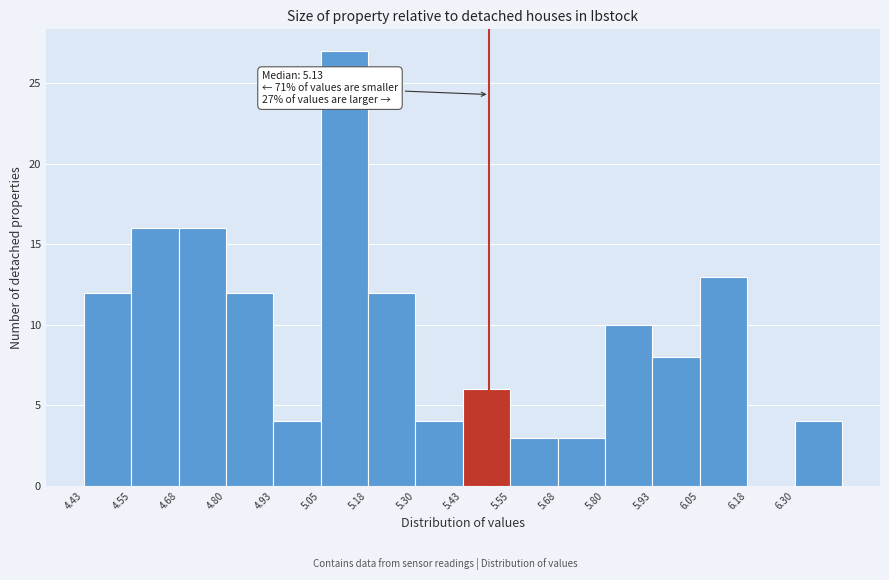

Over which range of the x-axis is the bar tallest?

5.055 to 5.180